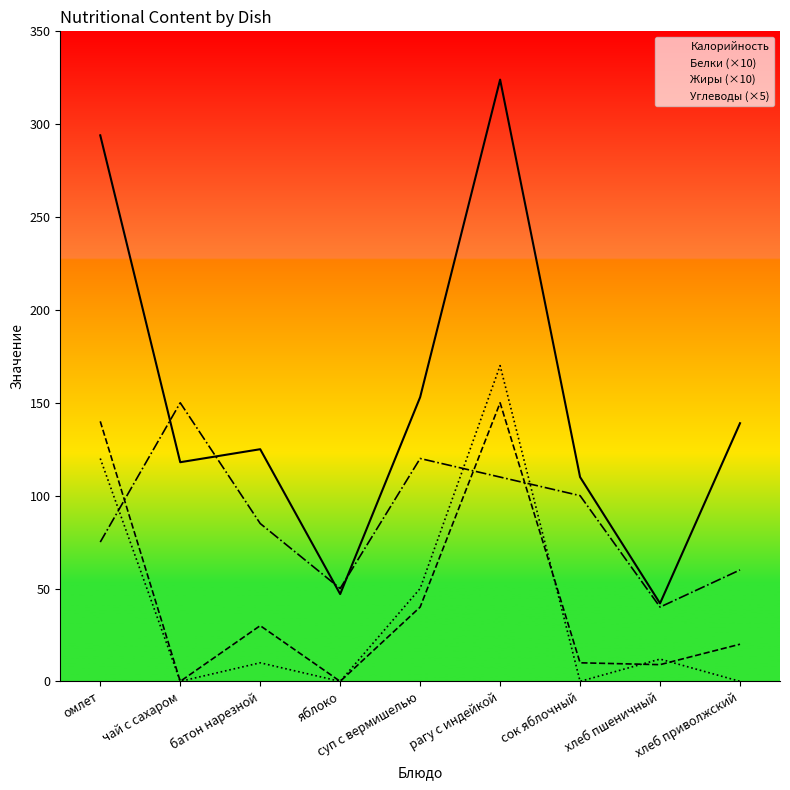

True or false: Белки (×10) and Калорийность intersect in this chart.

False